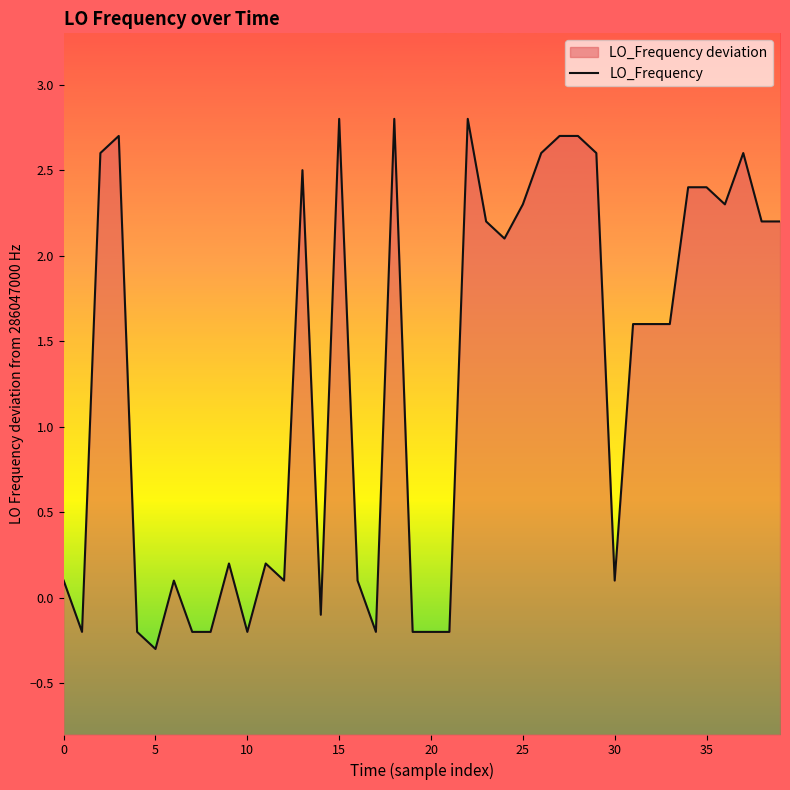

What is the change in value from 30 to 38?

+2.1